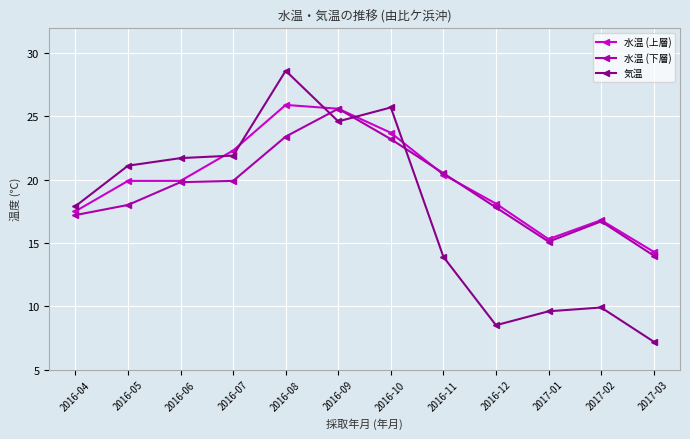

True or false: 水温 (上層) has a value of 14.3 at 2017-03.

True